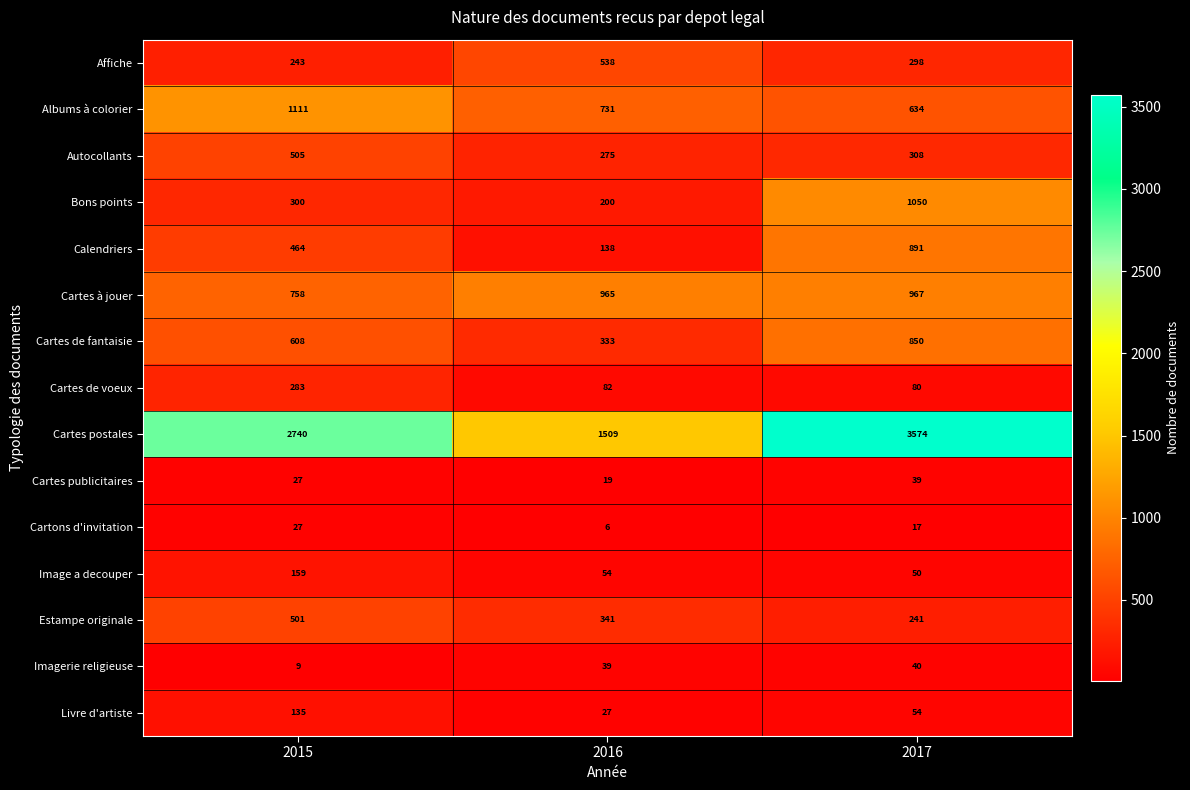

What is the sum of the Autocollants values at 2017 and 2015?

813